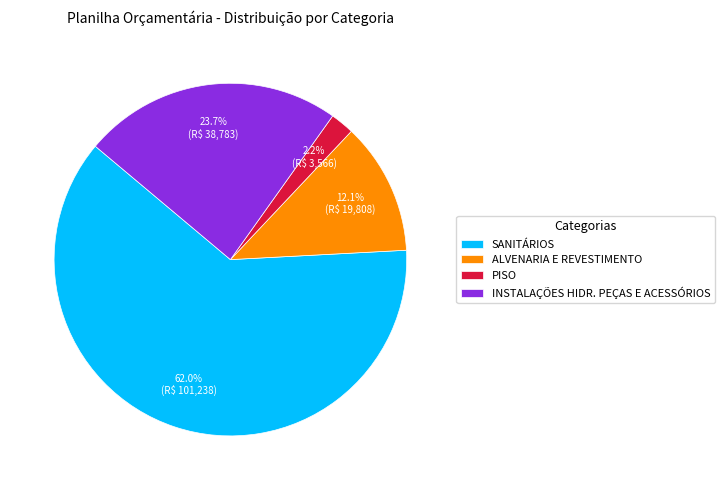

Rank the categories by value from highest to lowest.

SANITÁRIOS, INSTALAÇÕES HIDR. PEÇAS E ACESSÓRIOS, ALVENARIA E REVESTIMENTO, PISO